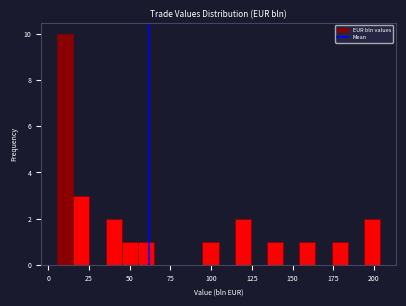

Read against the x-axis, roughly where is the centre of the tallest bar?

10